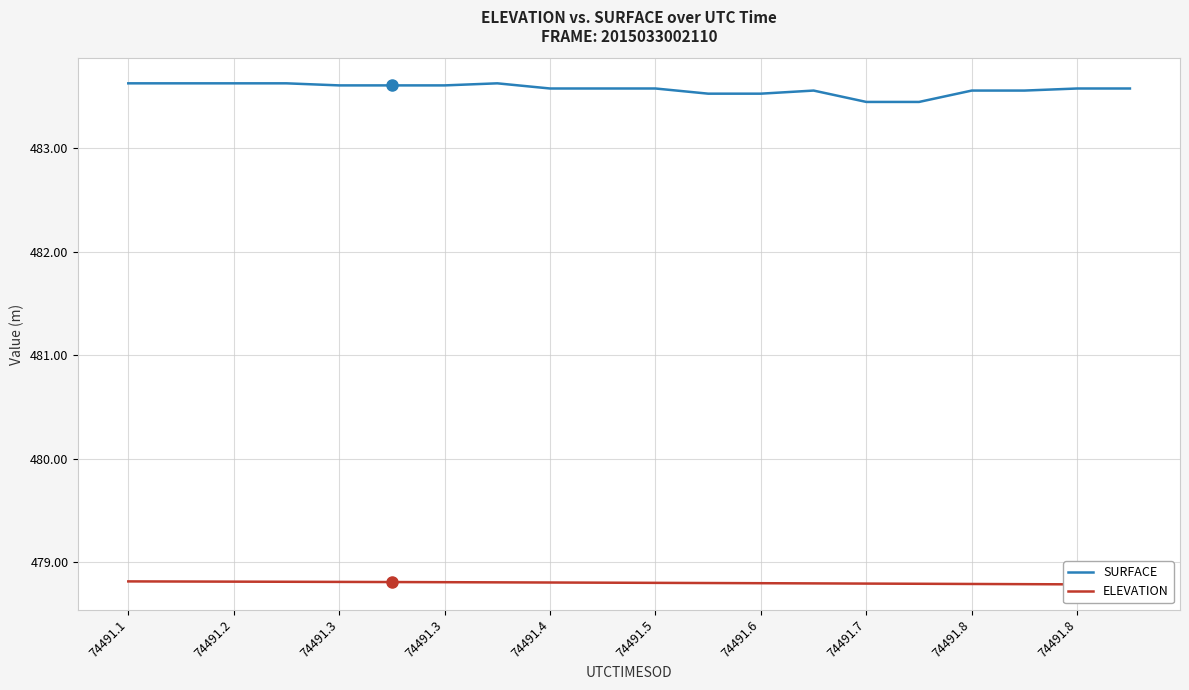

In SURFACE, how many points are higher than both neighbors (excluding endpoints)?

2